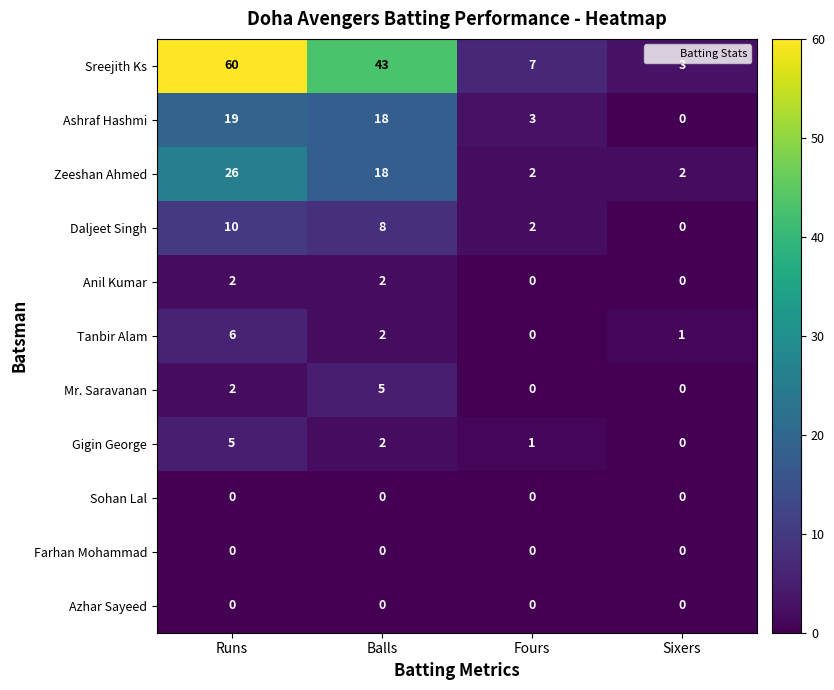

What is the total value across all series at Fours?

15